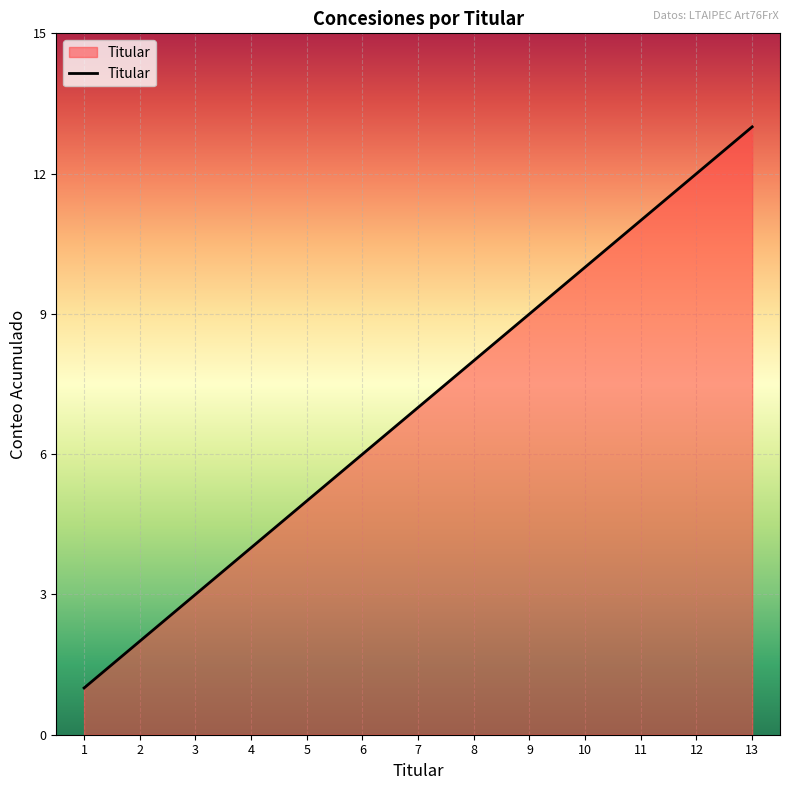

How many lines are shown in the chart?

1